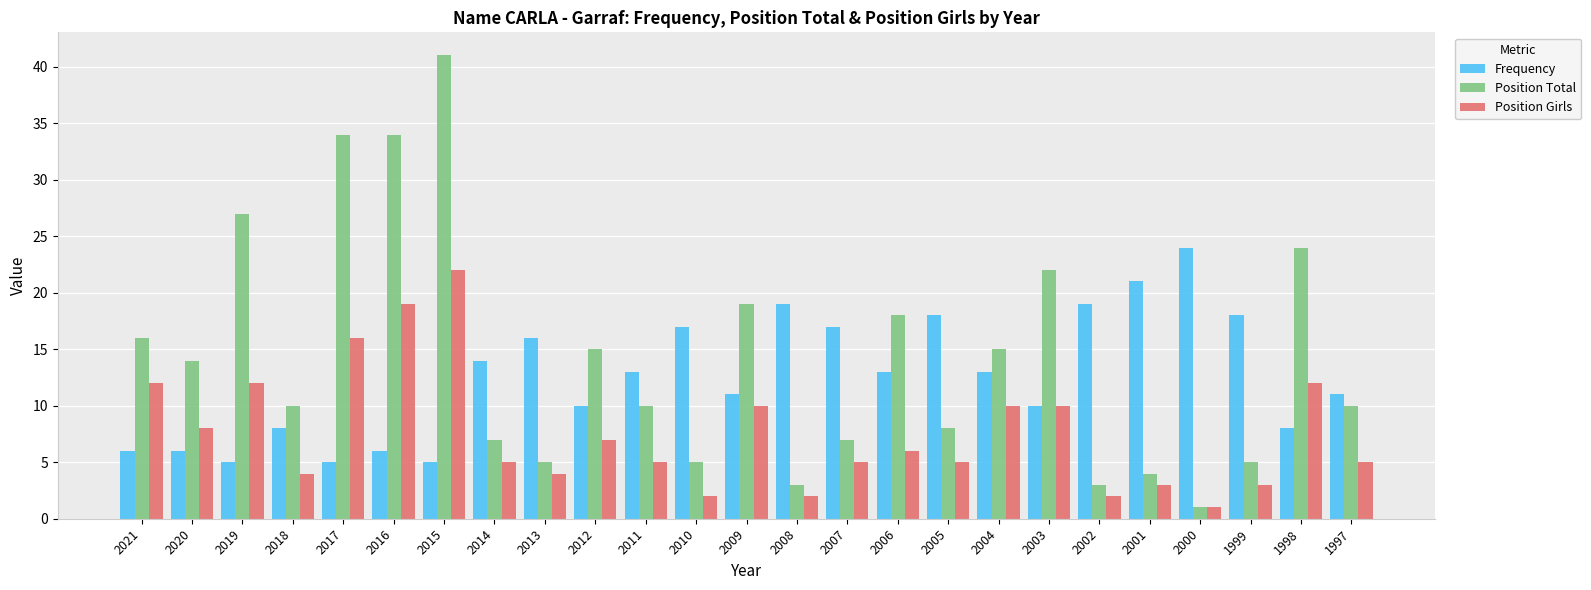

Reading left to right, transcribe all the data shown in this chart.

Frequency: 2021=6	2020=6	2019=5	2018=8	2017=5	2016=6	2015=5	2014=14	2013=16	2012=10	2011=13	2010=17	2009=11	2008=19	2007=17	2006=13	2005=18	2004=13	2003=10	2002=19	2001=21	2000=24	1999=18	1998=8	1997=11
Position Total: 2021=16	2020=14	2019=27	2018=10	2017=34	2016=34	2015=41	2014=7	2013=5	2012=15	2011=10	2010=5	2009=19	2008=3	2007=7	2006=18	2005=8	2004=15	2003=22	2002=3	2001=4	2000=1	1999=5	1998=24	1997=10
Position Girls: 2021=12	2020=8	2019=12	2018=4	2017=16	2016=19	2015=22	2014=5	2013=4	2012=7	2011=5	2010=2	2009=10	2008=2	2007=5	2006=6	2005=5	2004=10	2003=10	2002=2	2001=3	2000=1	1999=3	1998=12	1997=5